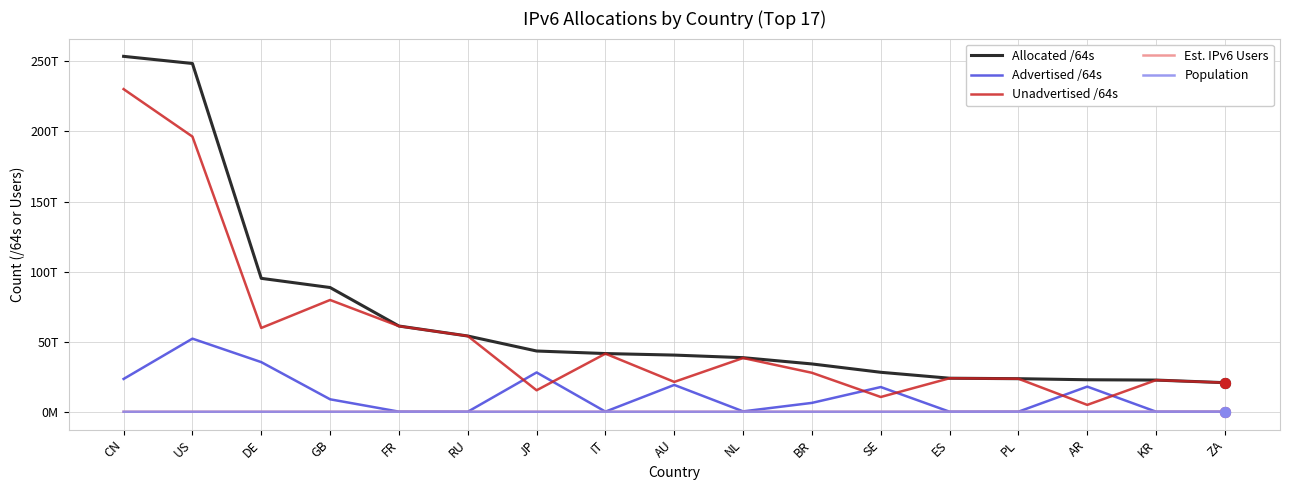

At which category is the sum across all series the highest?

CN